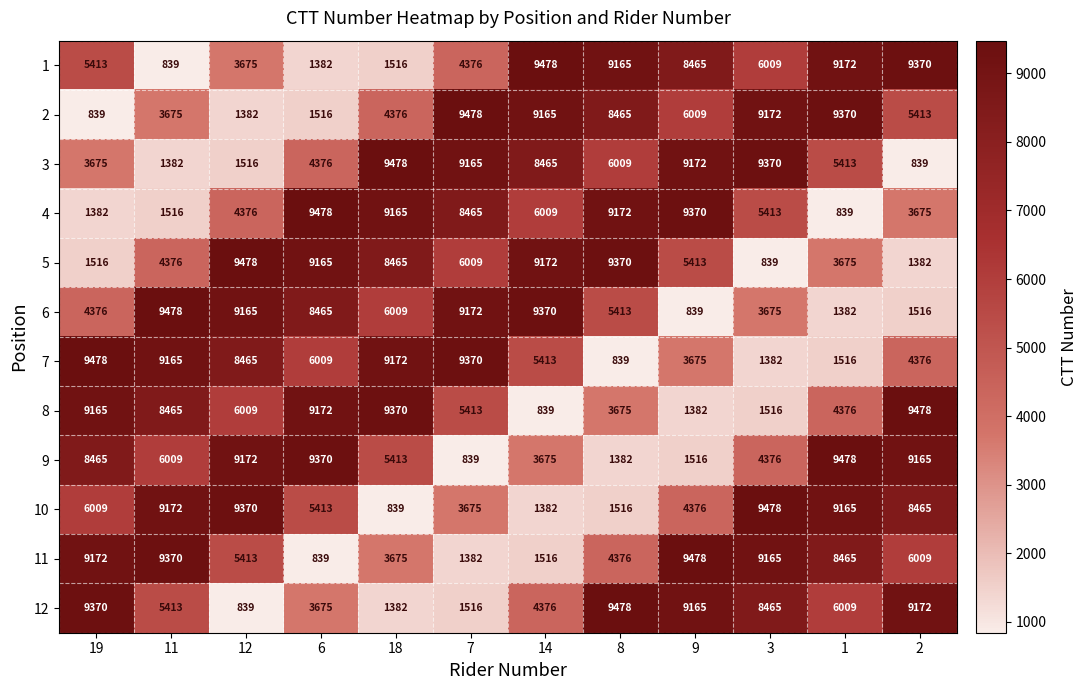

What is the smallest value displayed?

839